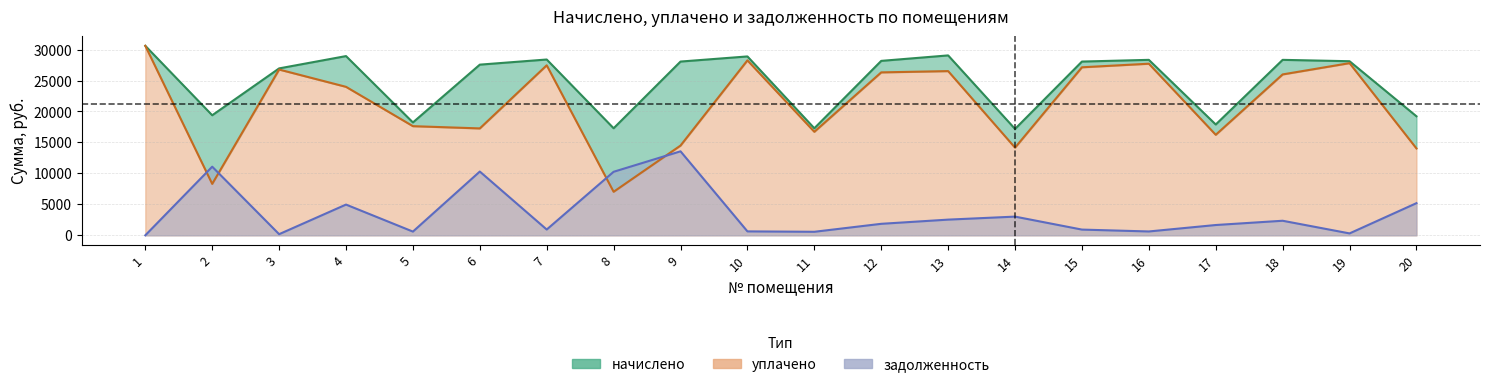

At which label is уплачено closest to 18815?

5